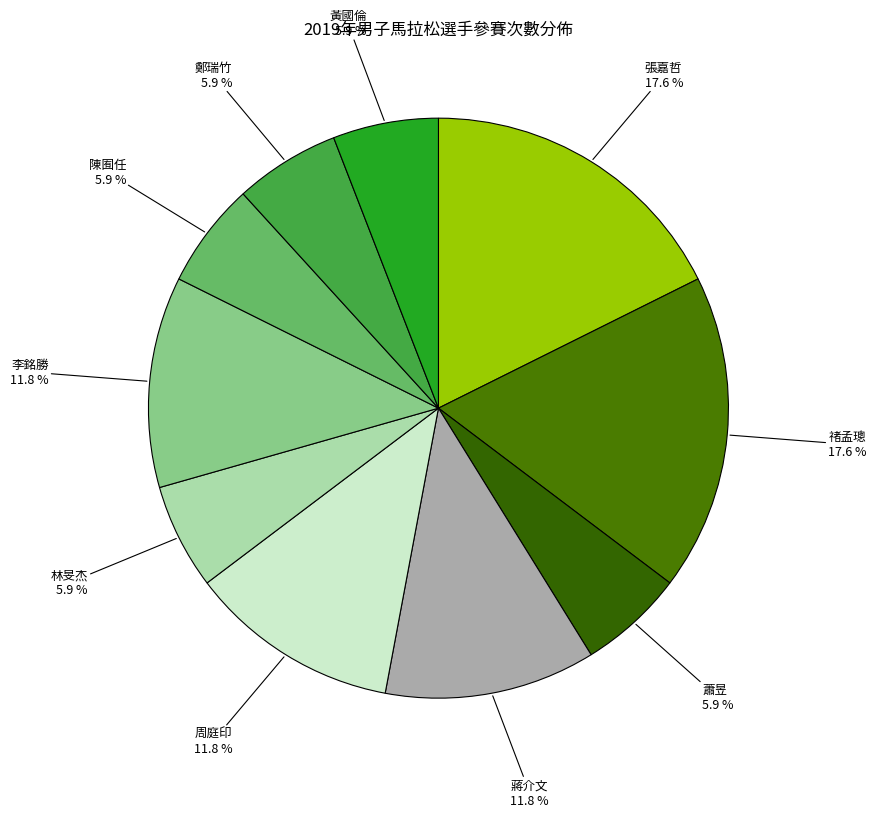

Does 周庭印 represent more than half of the total?

No